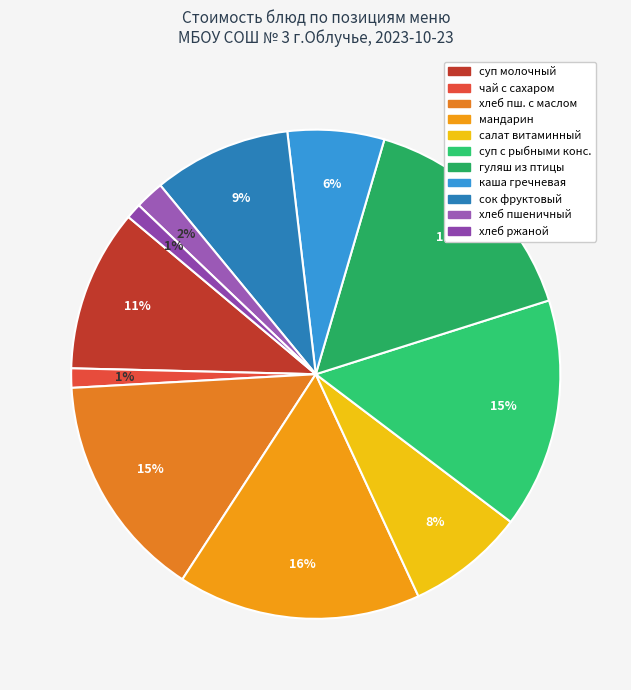

To the nearest percent, what is the difference between the largest and smallest slice percentages?

15%